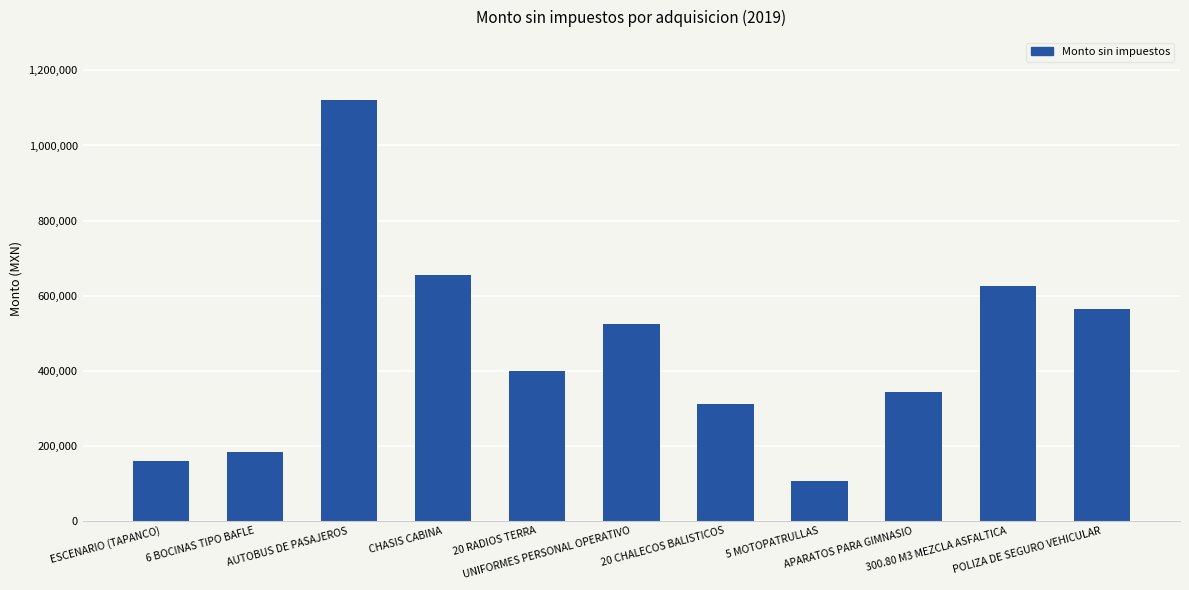

Between 6 BOCINAS TIPO BAFLE and APARATOS PARA GIMNASIO, which is larger?

APARATOS PARA GIMNASIO